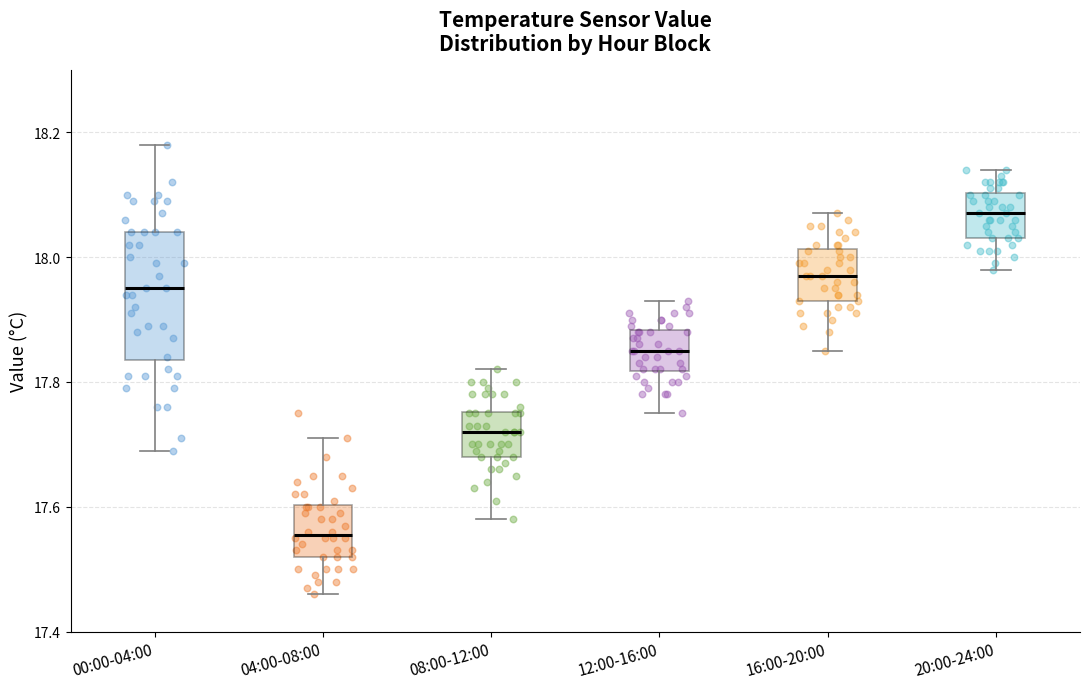

Reading left to right, read every box against the y-axis: the position of its median line, the range the box covers, and the ends of its whiskers. The values are not printed on the chart, so give them approximately, as read against the axis.

00:00-04:00: median 17.96, box 17.84 to 18.04, whiskers 17.70 to 18.18
04:00-08:00: median 17.56, box 17.52 to 17.60, whiskers 17.46 to 17.72
08:00-12:00: median 17.72, box 17.68 to 17.76, whiskers 17.58 to 17.82
12:00-16:00: median 17.86, box 17.82 to 17.88, whiskers 17.76 to 17.94
16:00-20:00: median 17.98, box 17.94 to 18.02, whiskers 17.86 to 18.08
20:00-24:00: median 18.08, box 18.04 to 18.10, whiskers 17.98 to 18.14